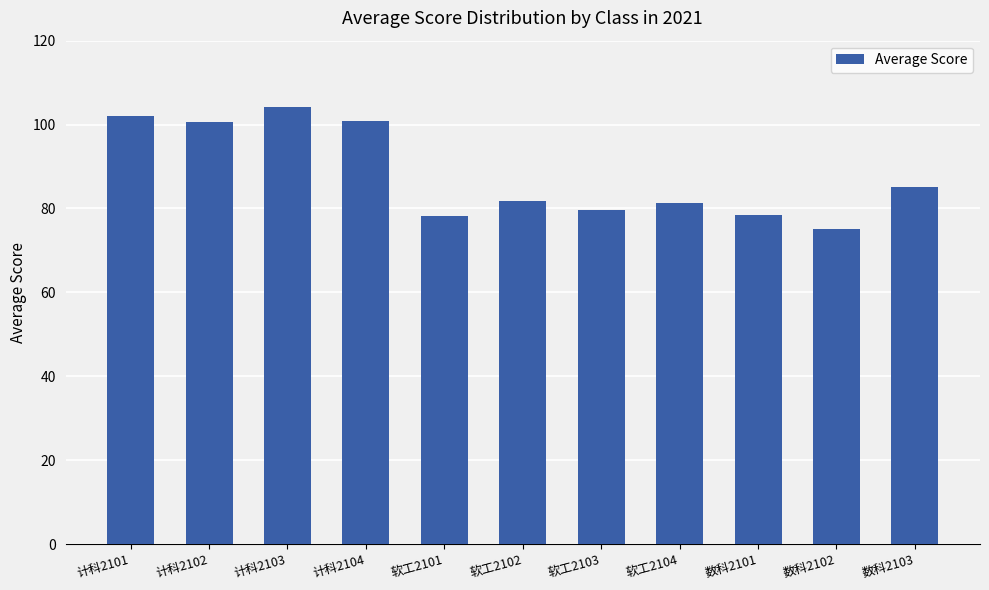

Does the chart contain stacked bars?

No